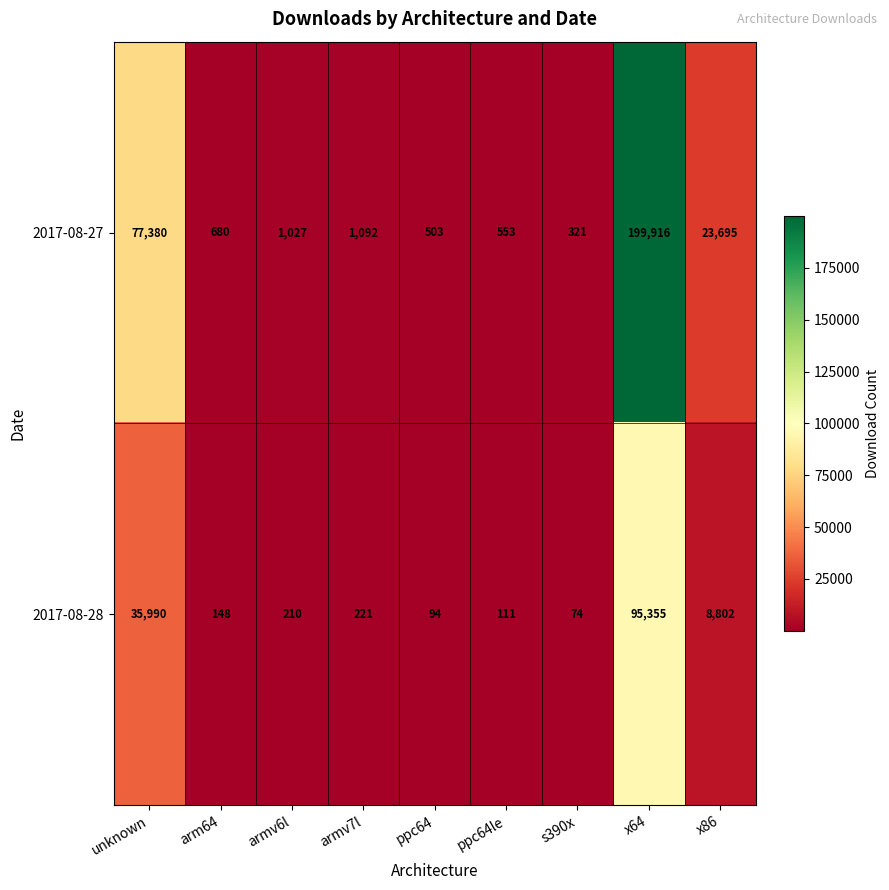

What is the maximum value shown in the chart?

199916